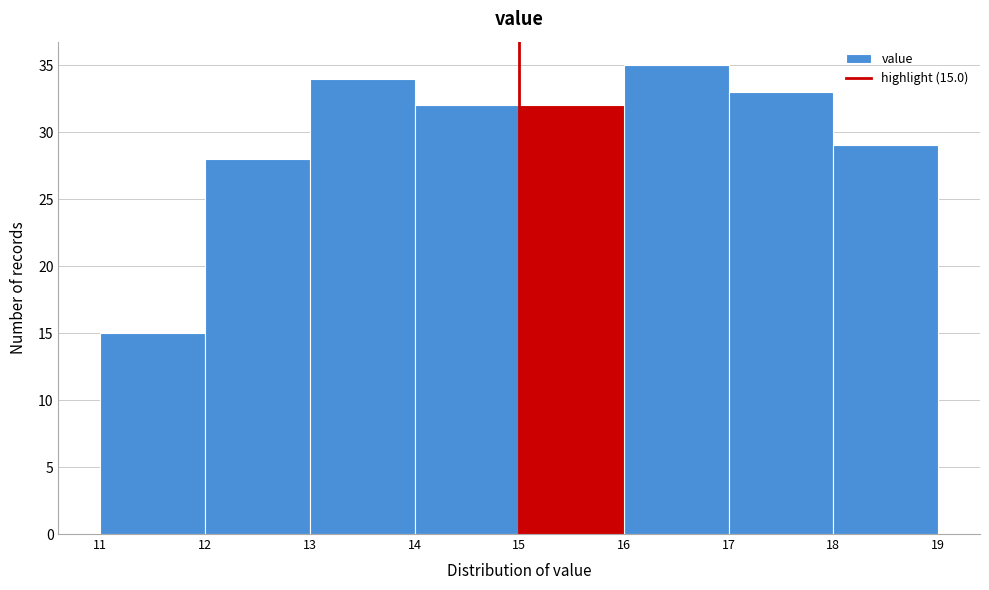

Over which range of the x-axis is the bar tallest?

16 to 17